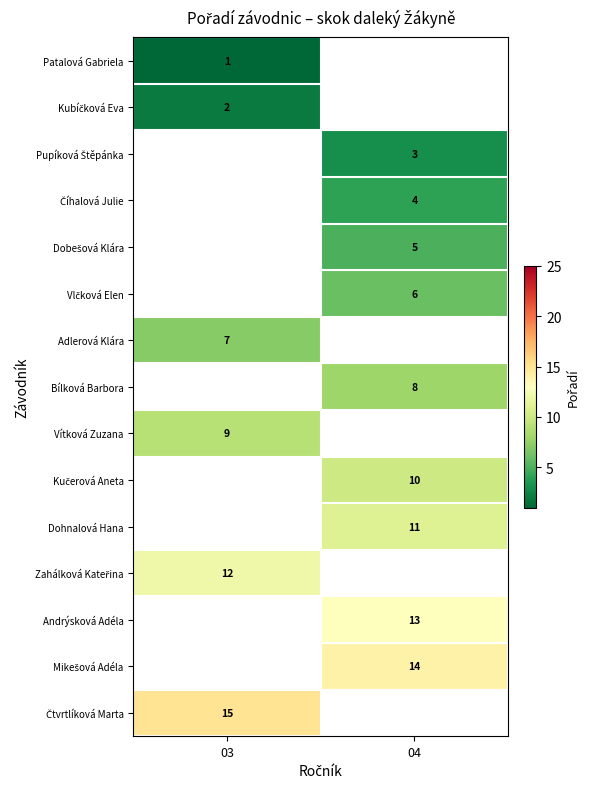

True or false: Andrýsková Adéla has a value of 13 at 04.

True